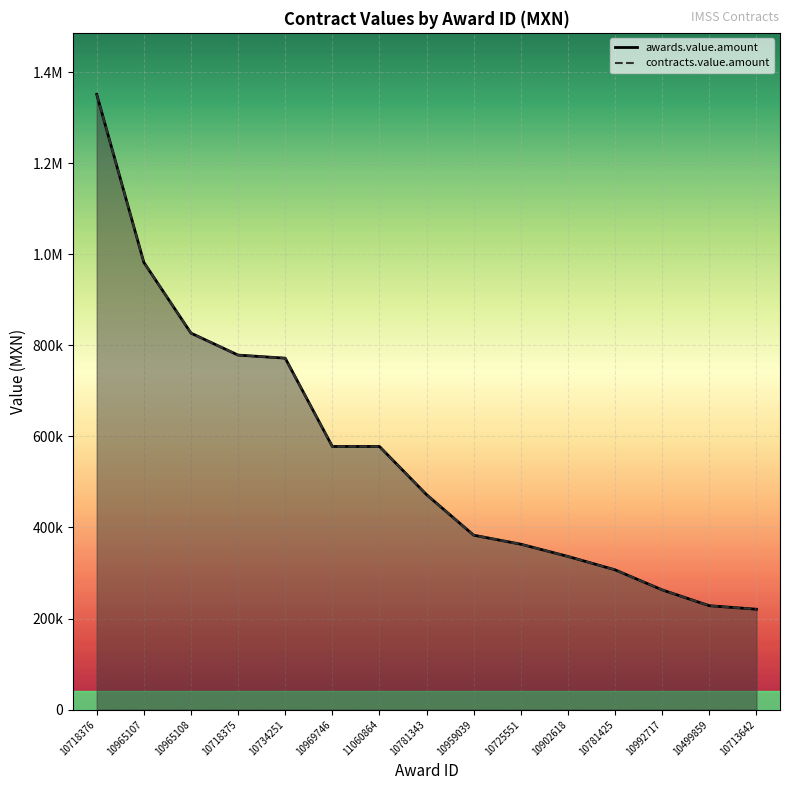

Does the chart display data point markers on the line(s)?

No